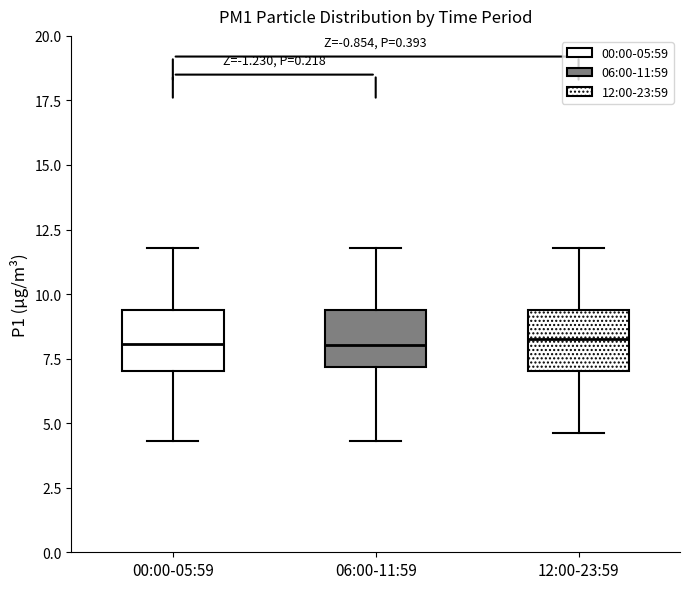

Where does the median line of the box for 00:00-05:59 sit on the y-axis? The values are not printed on the chart, so give them approximately, as read against the axis.

8.0